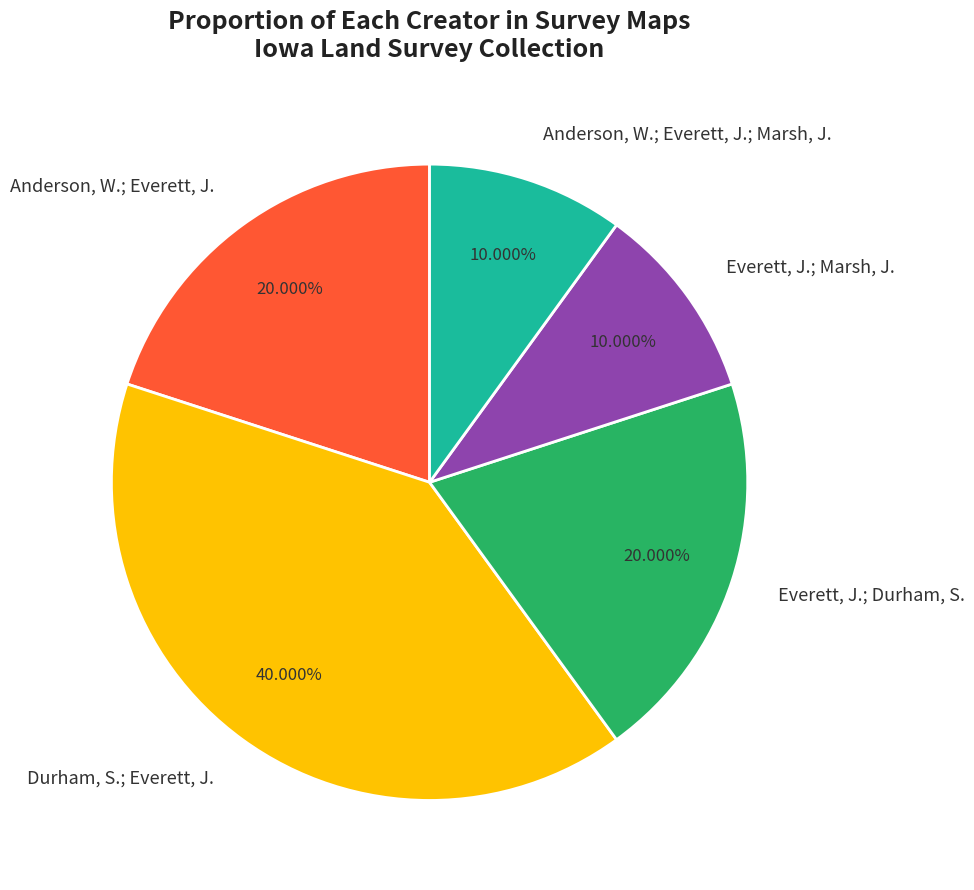

Is the sum of Anderson, W.; Everett, J.; Marsh, J. and Anderson, W.; Everett, J. greater than half?

No